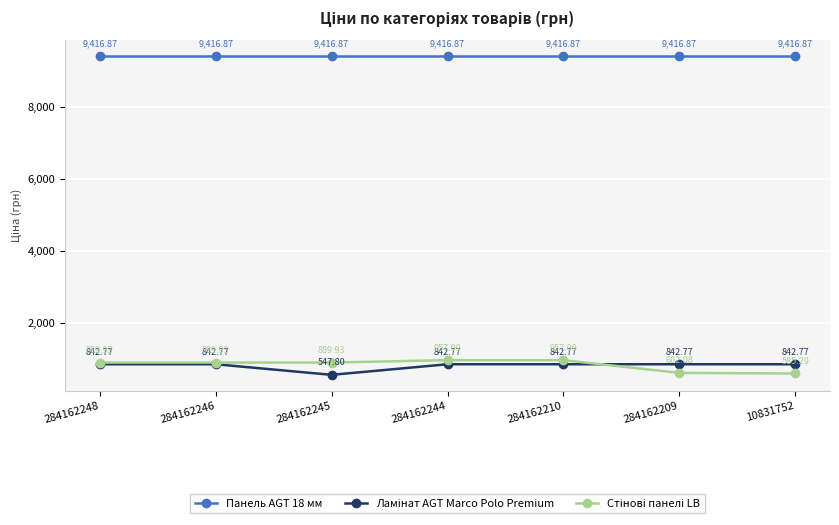

What is the spread (max minus min) of values at 10831752?

8831.6